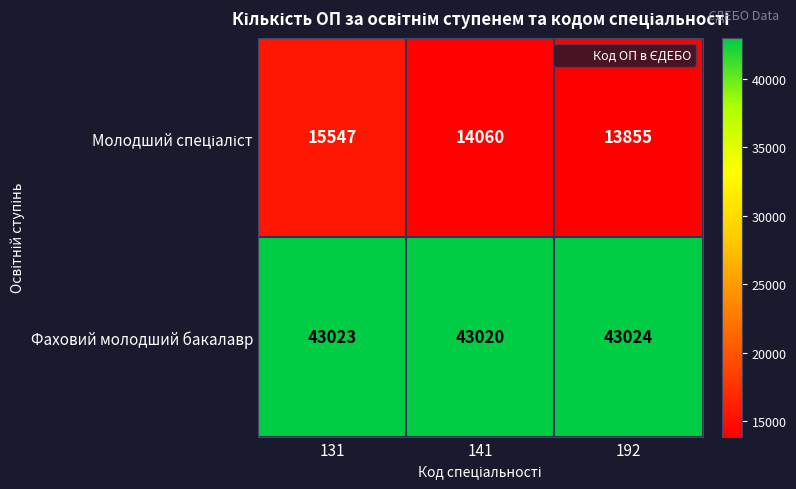

How many Фаховий молодший бакалавр values are between 43020 and 43024?

3